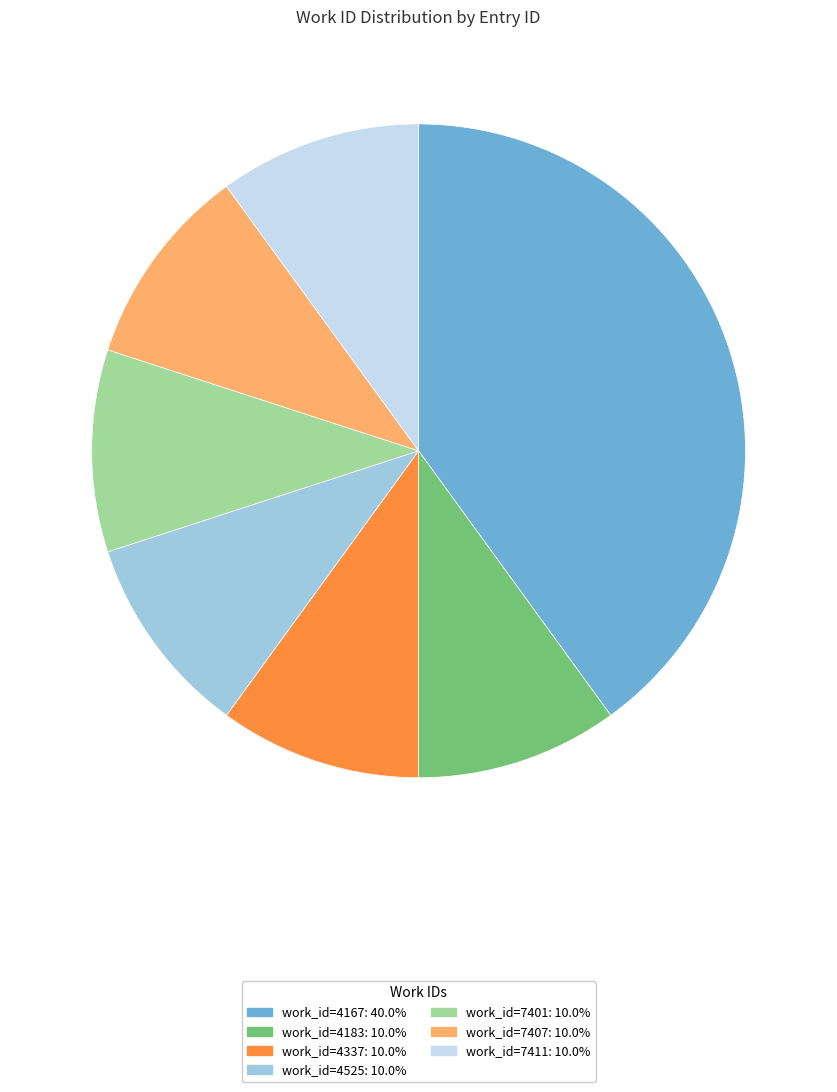

Does any single category account for the majority?

No